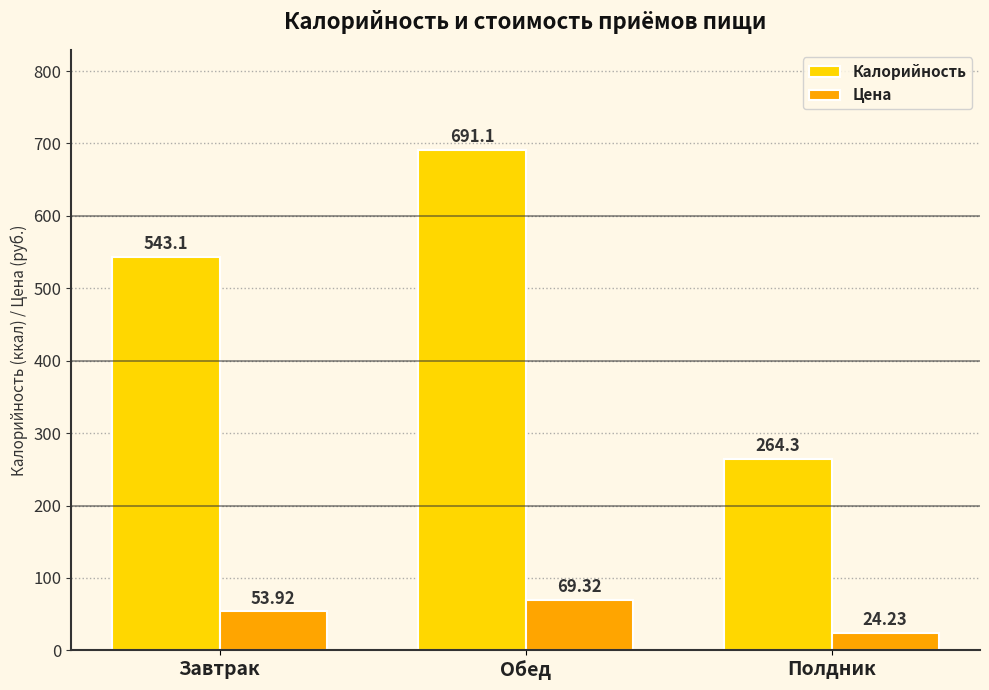

How many values in the Цена series are below 53?

1